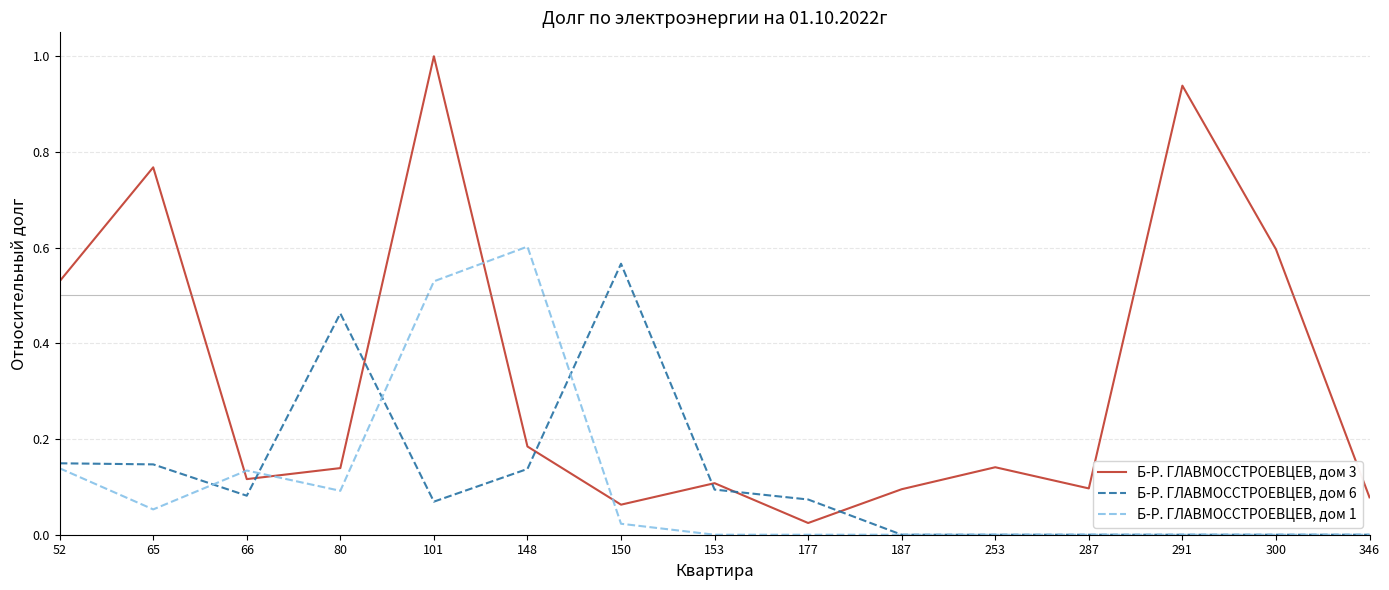

Which series has the largest total across all categories?

Б-Р. ГЛАВМОССТРОЕВЦЕВ, дом 3